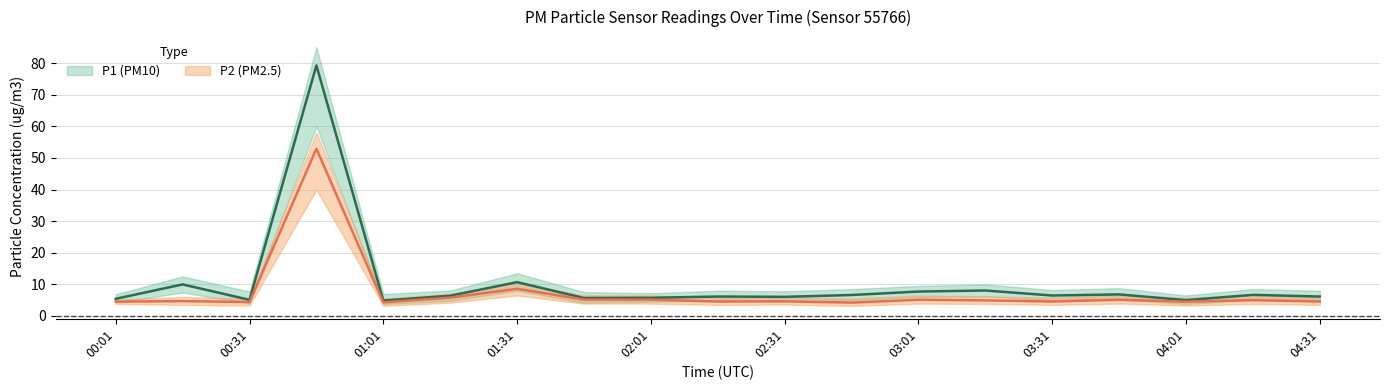

Reading left to right, transcribe all the data shown in this chart.

P1: 00:01=5.4	00:16=10.0	00:31=5.1	00:46=79.2	01:01=4.9	01:16=6.4	01:31=10.7	01:46=5.7	02:01=5.8	02:16=6.2	02:31=6.0	02:46=6.6	03:01=7.7	03:16=8.1	03:31=6.5	03:46=6.8	04:01=5.0	04:16=6.7	04:31=6.2
P1_upper: 00:01=6.8	00:16=12.5	00:31=7.7	00:46=85.0	01:01=7.0	01:16=8.1	01:31=13.5	01:46=7.6	02:01=7.2	02:16=8.0	02:31=7.8	02:46=8.5	03:01=9.5	03:16=10.0	03:31=8.2	03:46=8.8	04:01=6.5	04:16=8.5	04:31=8.0
P1_lower: 00:01=4.3	00:16=7.4	00:31=4.0	00:46=60.0	01:01=3.8	01:16=4.8	01:31=8.0	01:46=4.2	02:01=4.5	02:16=4.8	02:31=4.6	02:46=5.0	03:01=6.0	03:16=6.2	03:31=5.0	03:46=5.2	04:01=3.8	04:16=5.1	04:31=4.8
P2: 00:01=4.5	00:16=4.7	00:31=4.4	00:46=52.9	01:01=4.3	01:16=5.8	01:31=8.6	01:46=5.2	02:01=5.2	02:16=4.6	02:31=4.6	02:46=4.2	03:01=5.1	03:16=4.9	03:31=4.6	03:46=5.1	04:01=4.5	04:16=5.0	04:31=4.6
P2_upper: 00:01=5.2	00:16=6.0	00:31=5.5	00:46=58.0	01:01=5.5	01:16=7.0	01:31=10.5	01:46=6.5	02:01=6.5	02:16=5.8	02:31=5.9	02:46=5.5	03:01=6.5	03:16=6.2	03:31=5.8	03:46=6.5	04:01=5.8	04:16=6.3	04:31=5.8
P2_lower: 00:01=3.8	00:16=3.5	00:31=3.3	00:46=40.0	01:01=3.2	01:16=4.2	01:31=6.5	01:46=3.9	02:01=3.9	02:16=3.5	02:31=3.6	02:46=3.2	03:01=3.9	03:16=3.8	03:31=3.5	03:46=3.9	04:01=3.3	04:16=3.8	04:31=3.5